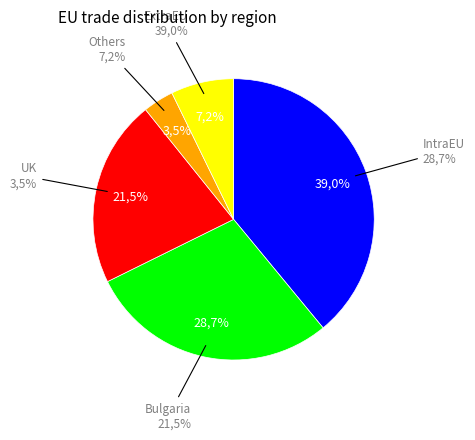

Is it true that Germany is 0% of the pie?

True